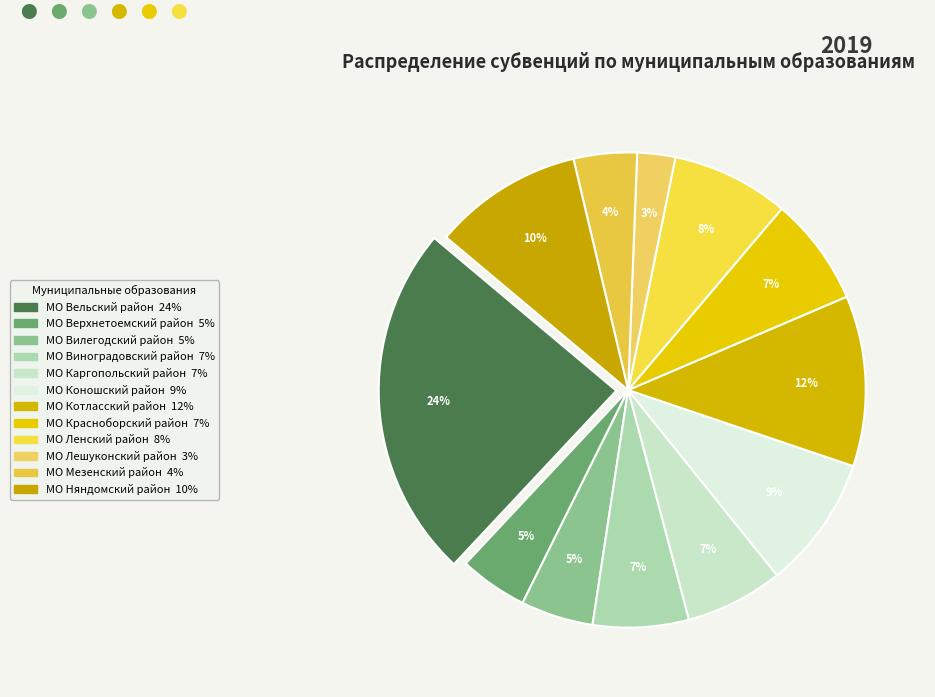

How many slices are in this pie chart?

12